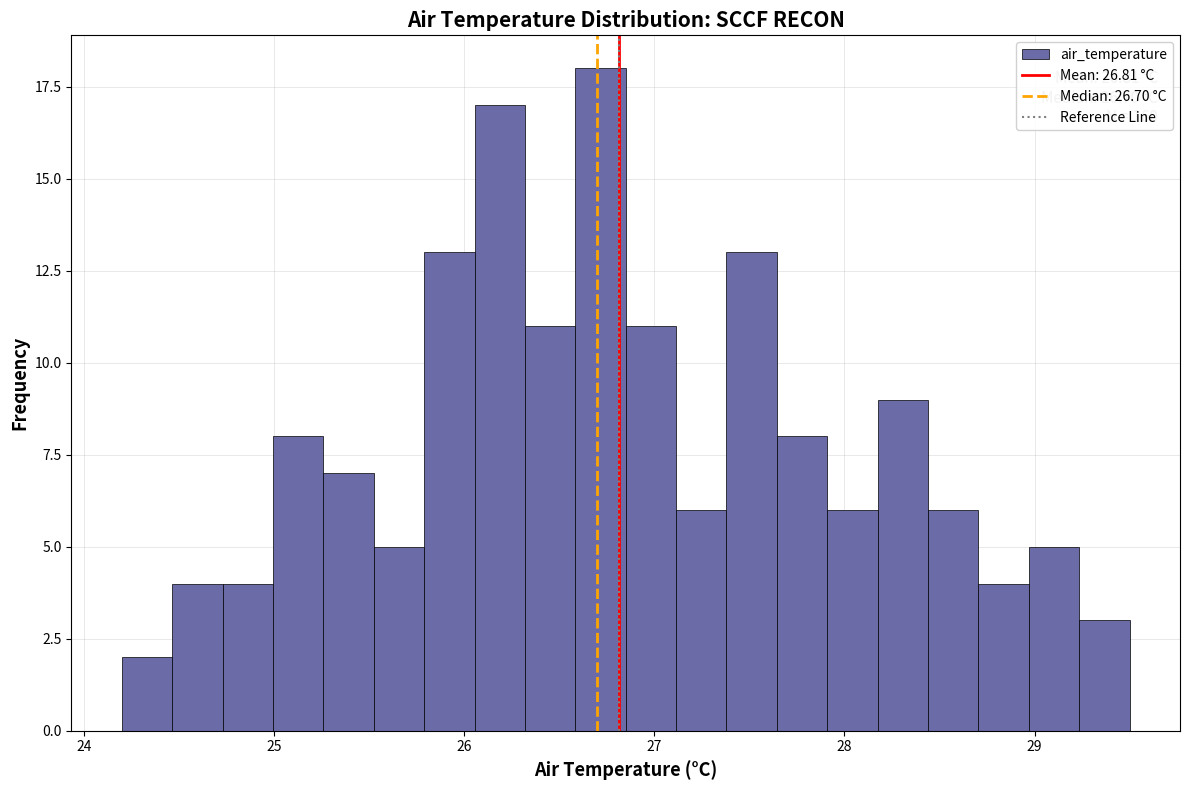

Around what value on the x-axis is the tallest bar? Give the approximate position of its centre, as read against the axis.

26.7